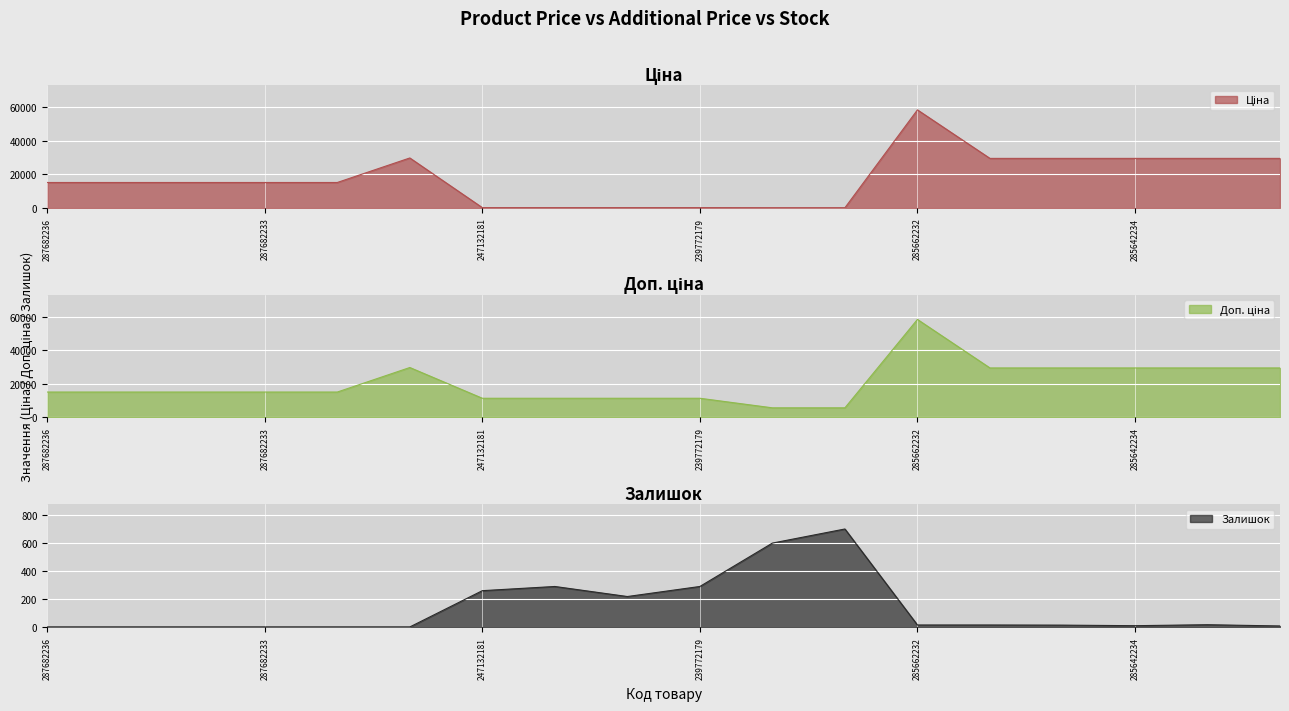

What is the label of the 6th point from the right?

285662232